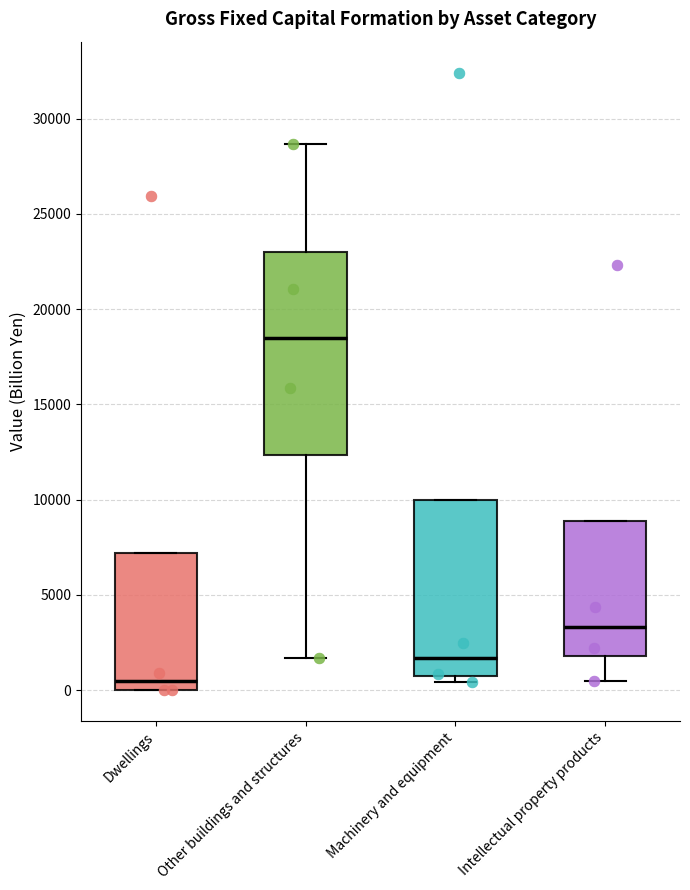

Reading left to right, read every box against the y-axis: the position of its median line, the range the box covers, and the ends of its whiskers. The values are not printed on the chart, so give them approximately, as read against the axis.

Dwellings: median 500, box 0 to 7000, whiskers 0 to 7000
Other buildings and structures: median 18500, box 12500 to 23000, whiskers 1500 to 28500
Machinery and equipment: median 1500, box 1000 to 10000, whiskers 500 to 10000
Intellectual property products: median 3500, box 2000 to 9000, whiskers 500 to 9000